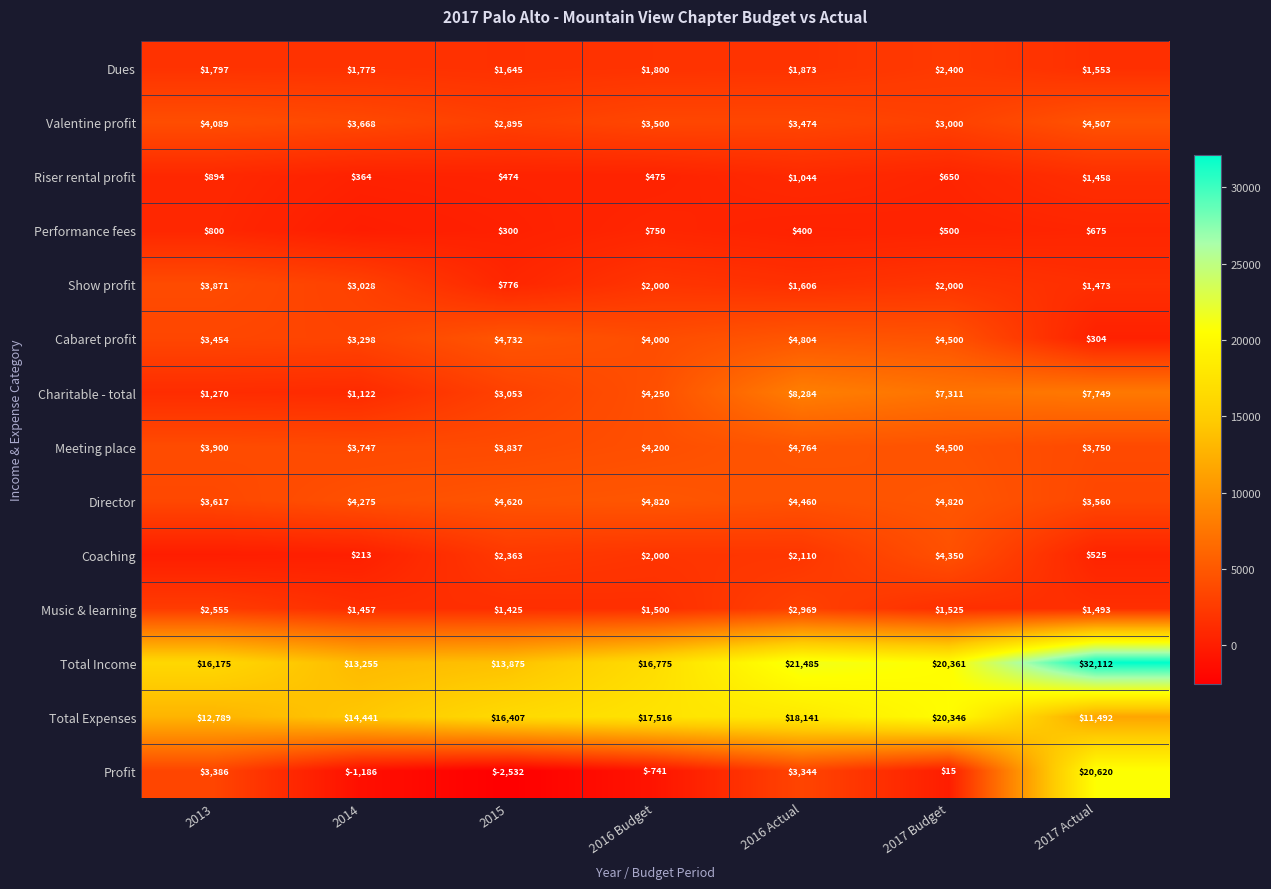

True or false: Cabaret profit has a value of 4577 at 2013.

False